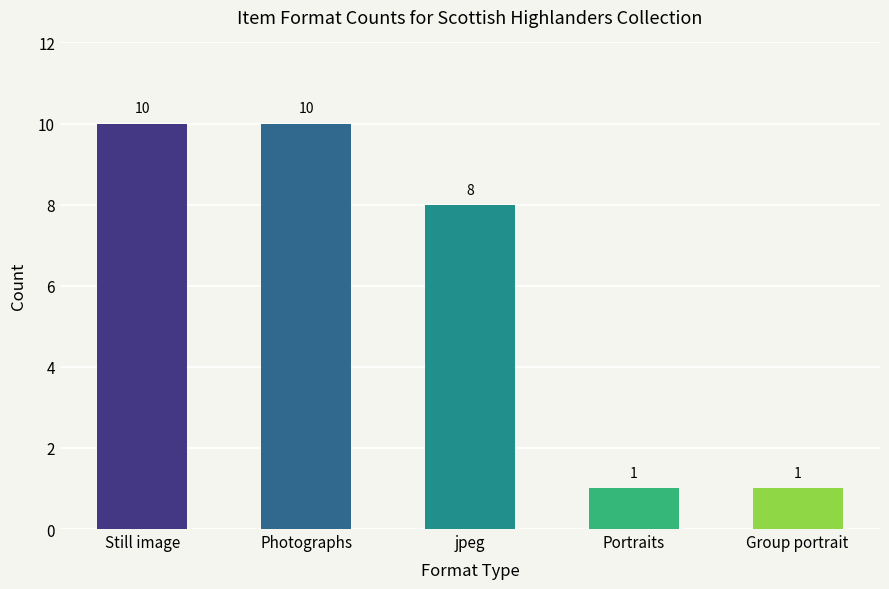

What is the maximum value shown in the chart?

10